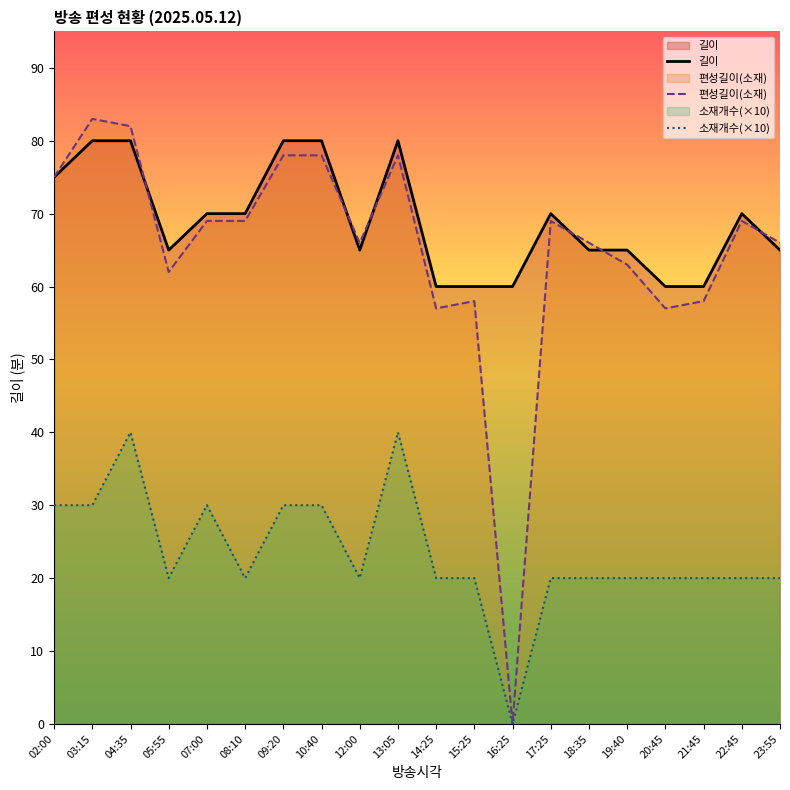

What is the difference between the maximum and minimum values in the 길이 series?

20